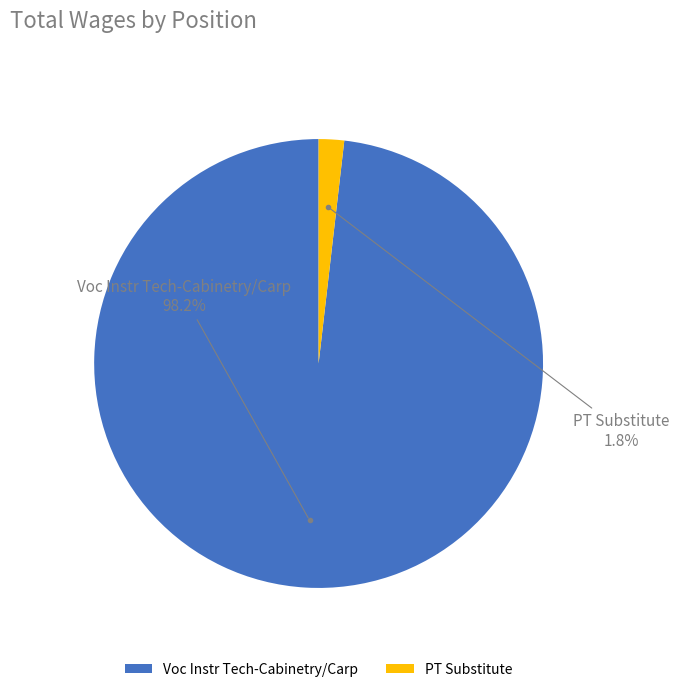

How many slices are in this pie chart?

2